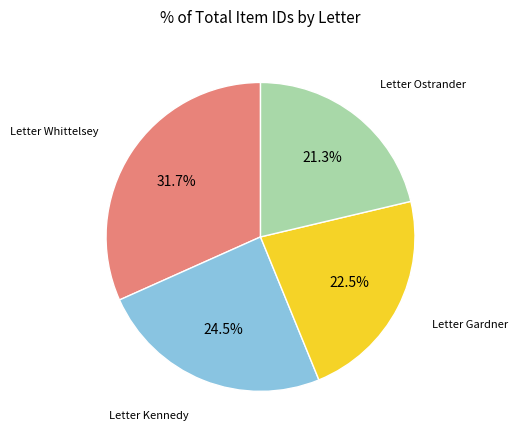

Is there a majority slice in this chart?

No